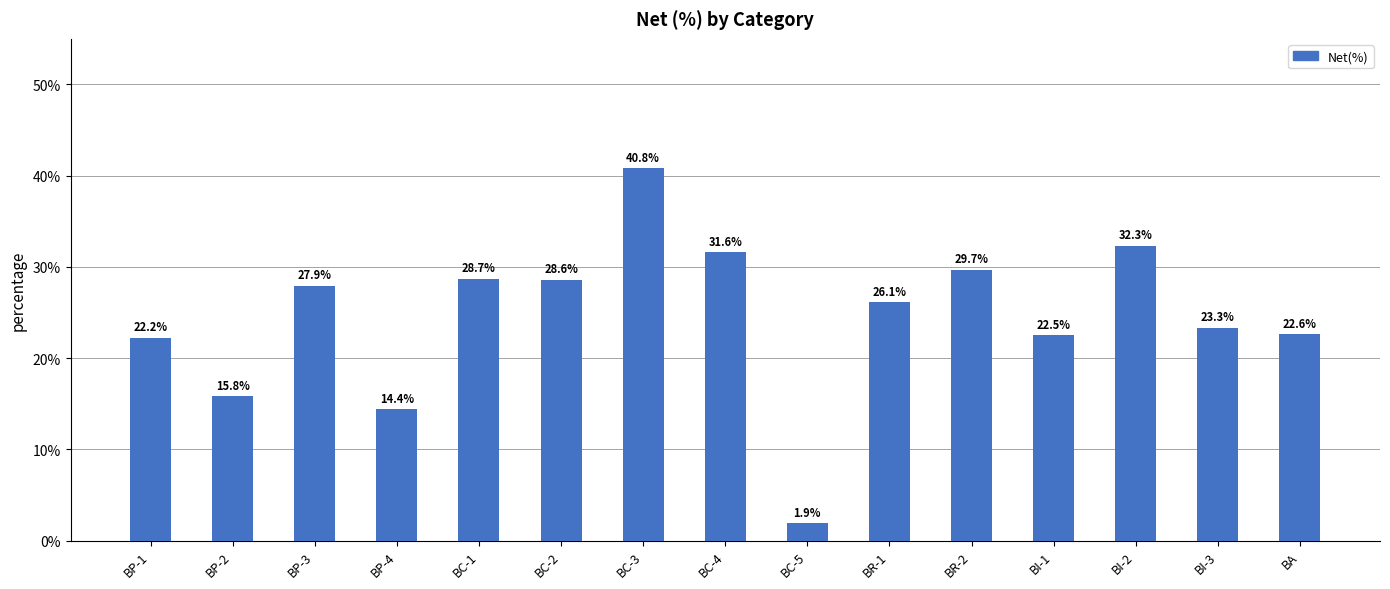

At which category does the chart reach its minimum across all series?

BC-5